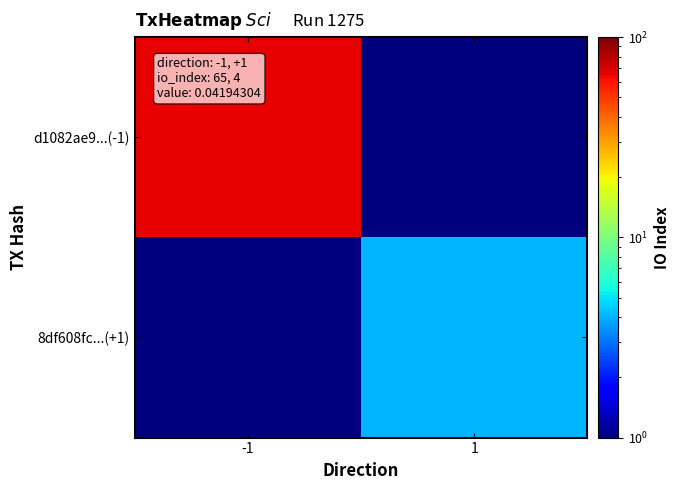

Which series has the largest total across all categories?

d1082ae9...(-1)